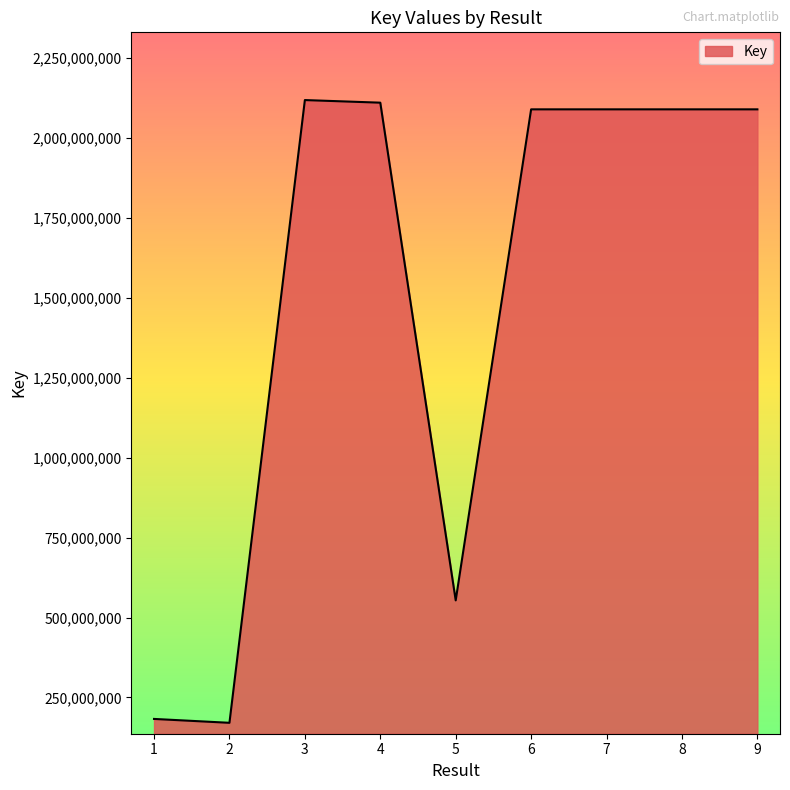

What is the change in value from 1 to 7?

+1907117312